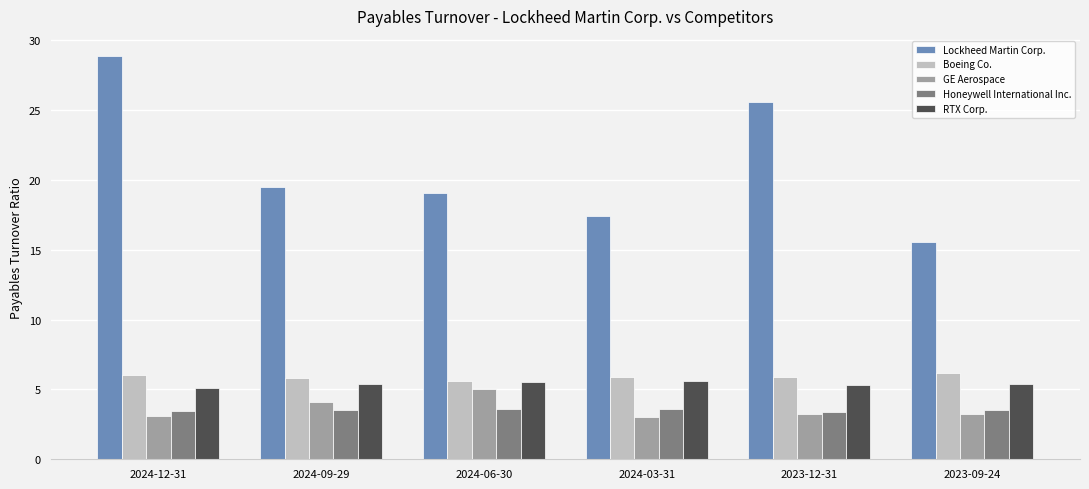

What is the sum of the Honeywell International Inc. values at 2023-09-24 and 2024-12-31?

7.0